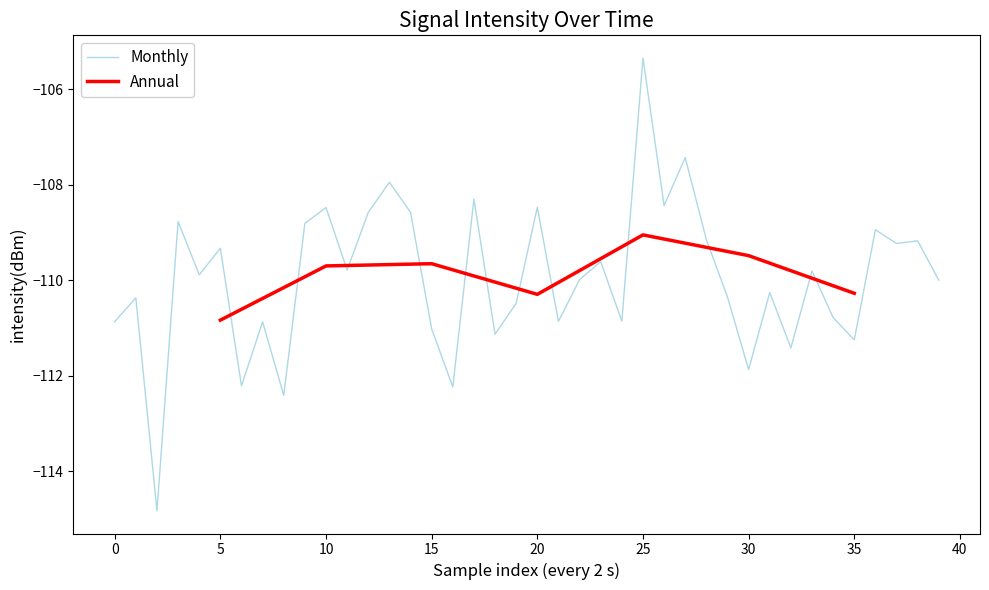

What is the change in value from 29 to 32?

-1.1